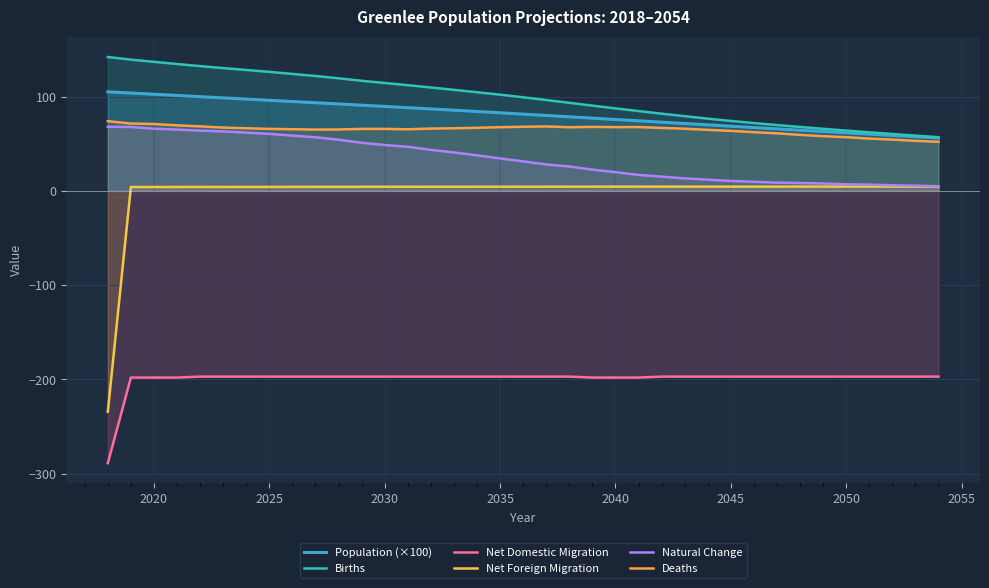

What is the lowest value of the Net Foreign Migration series?

-234.2